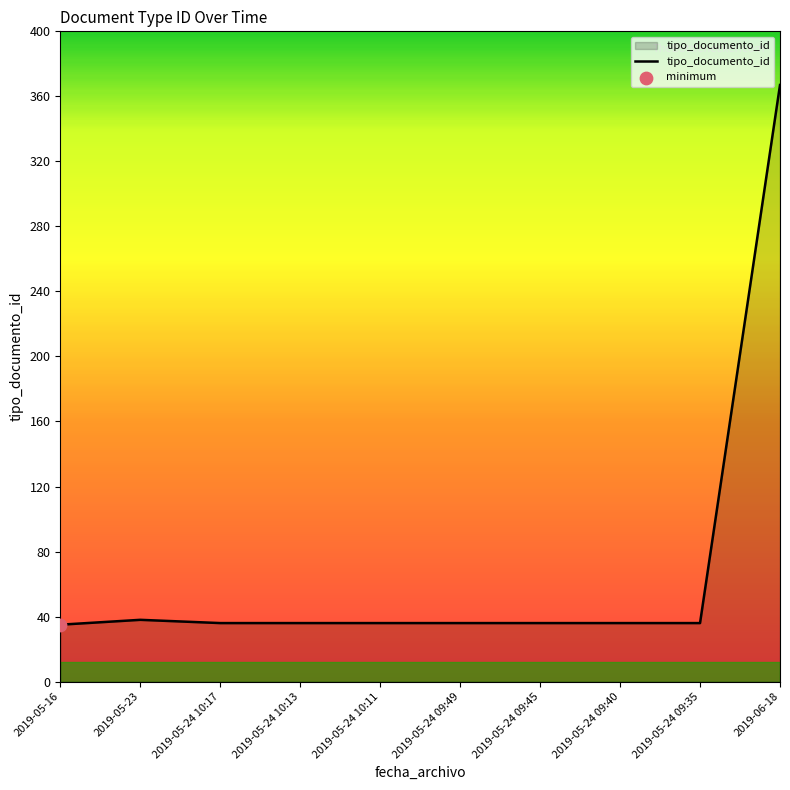

Approximately how many times larger is the value at 2019-06-18 compared to 2019-05-16?

10.5